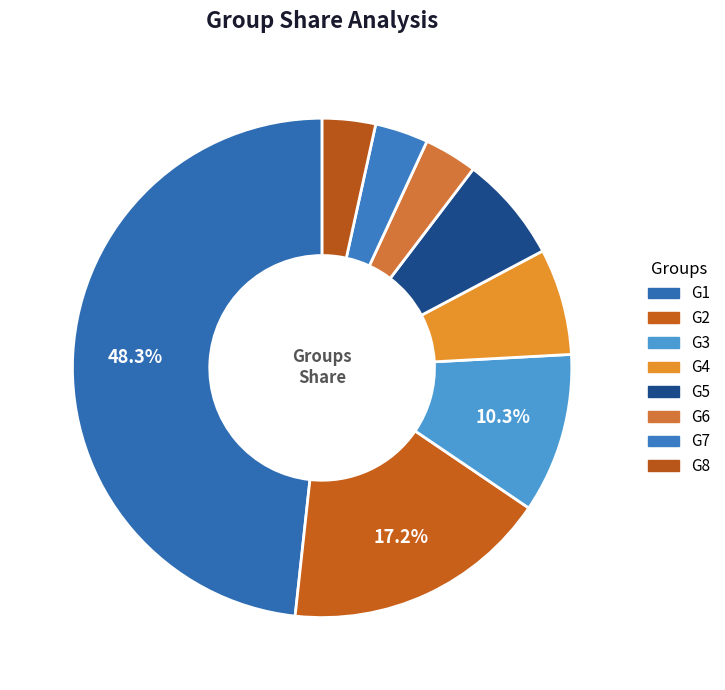

To the nearest percent, what is the average slice percentage?

12%